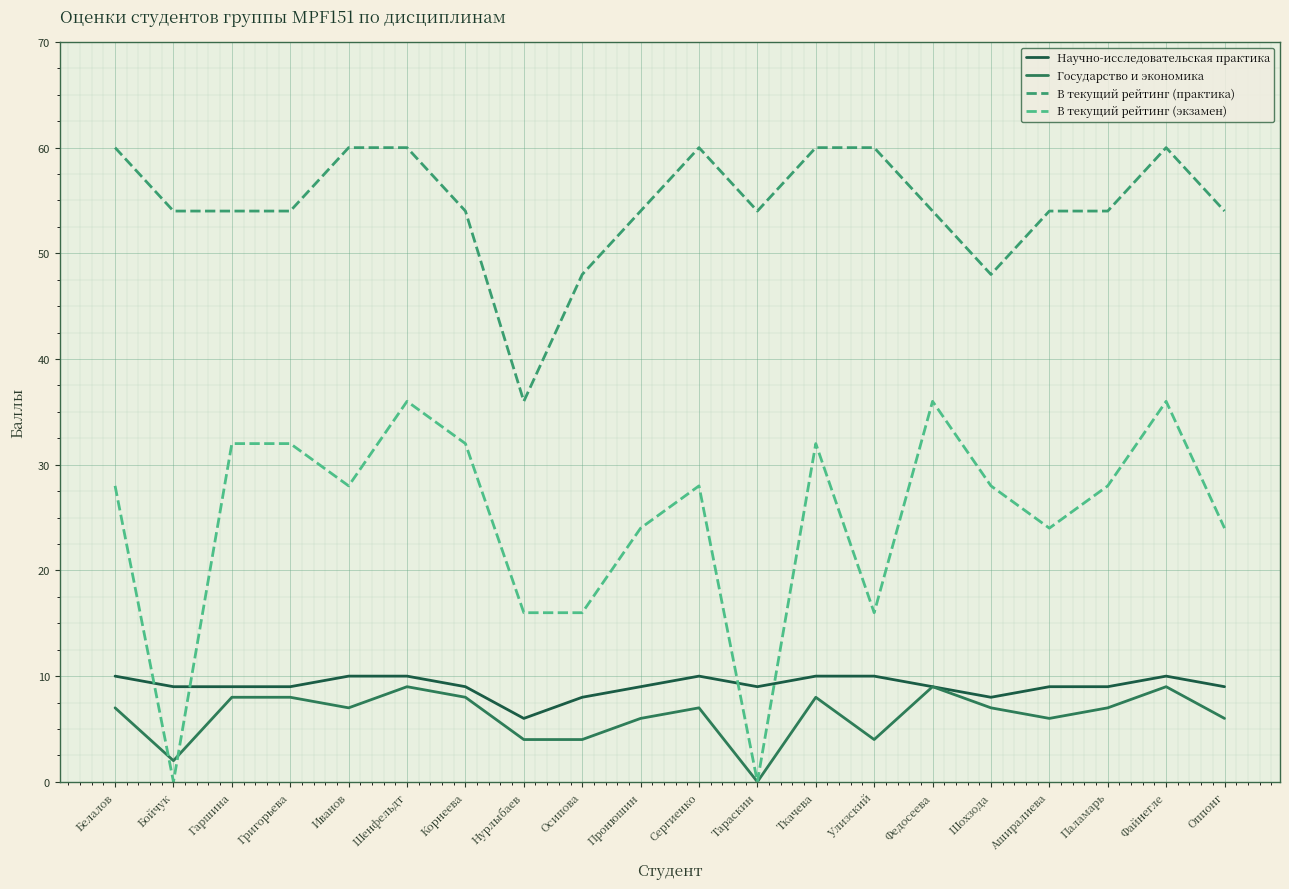

Is it true that В текущий рейтинг (экзамен) equals 16 at Осипова?

True